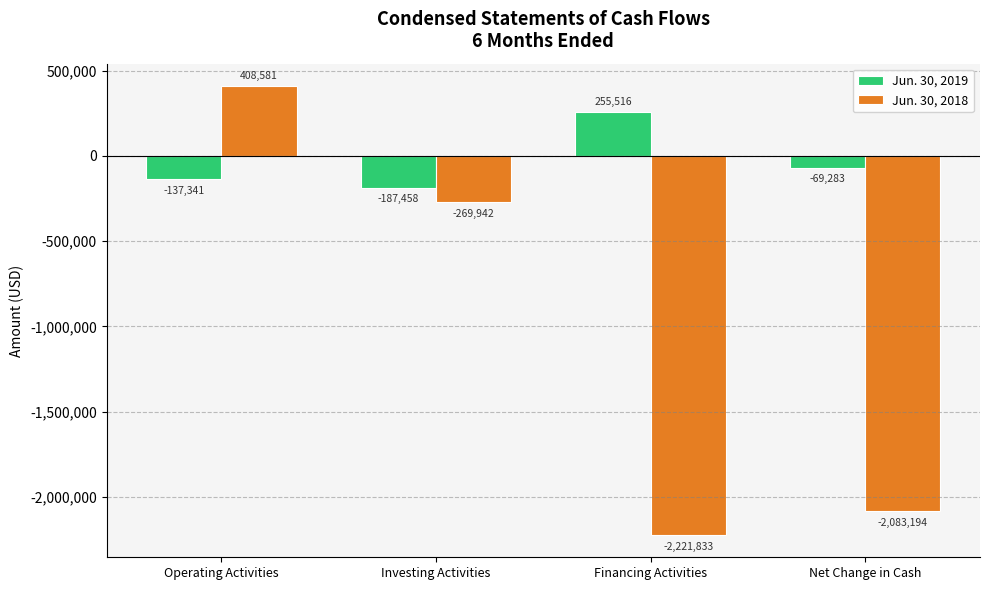

What is the sum of all Jun. 30, 2018 values?

-4166388